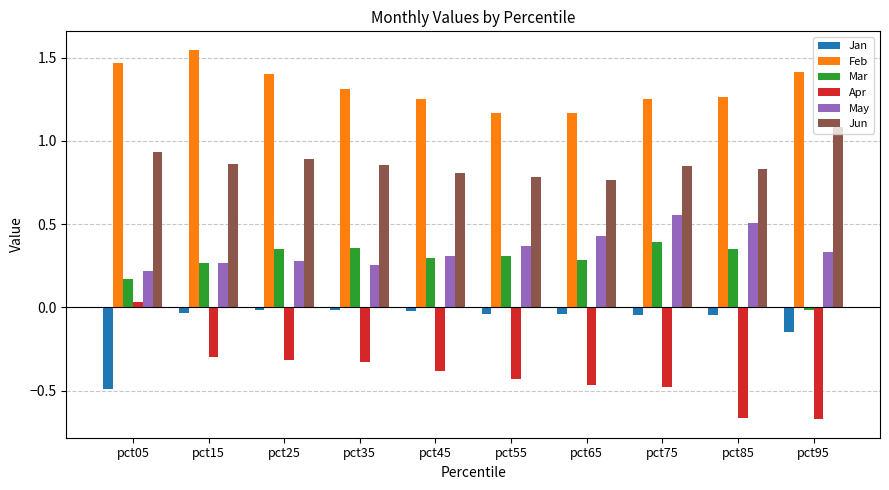

Count the number of categories in the chart.

10